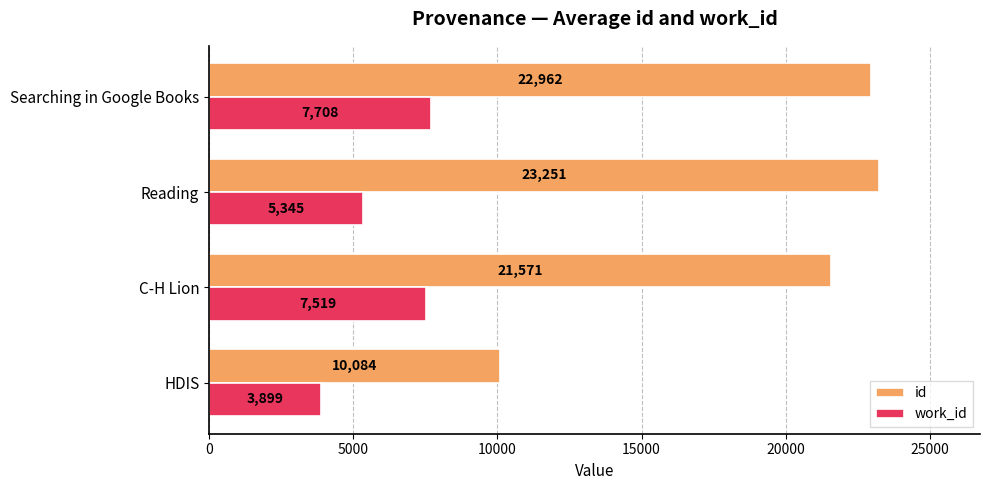

What is the maximum value for work_id?

7708.0